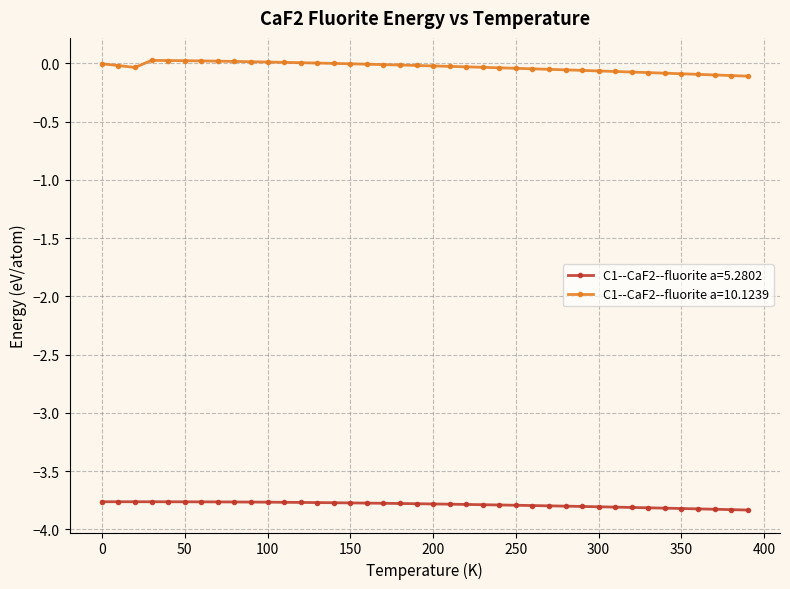

In C1--CaF2--fluorite a=10.1239, how many points are lower than both neighbors (excluding endpoints)?

1